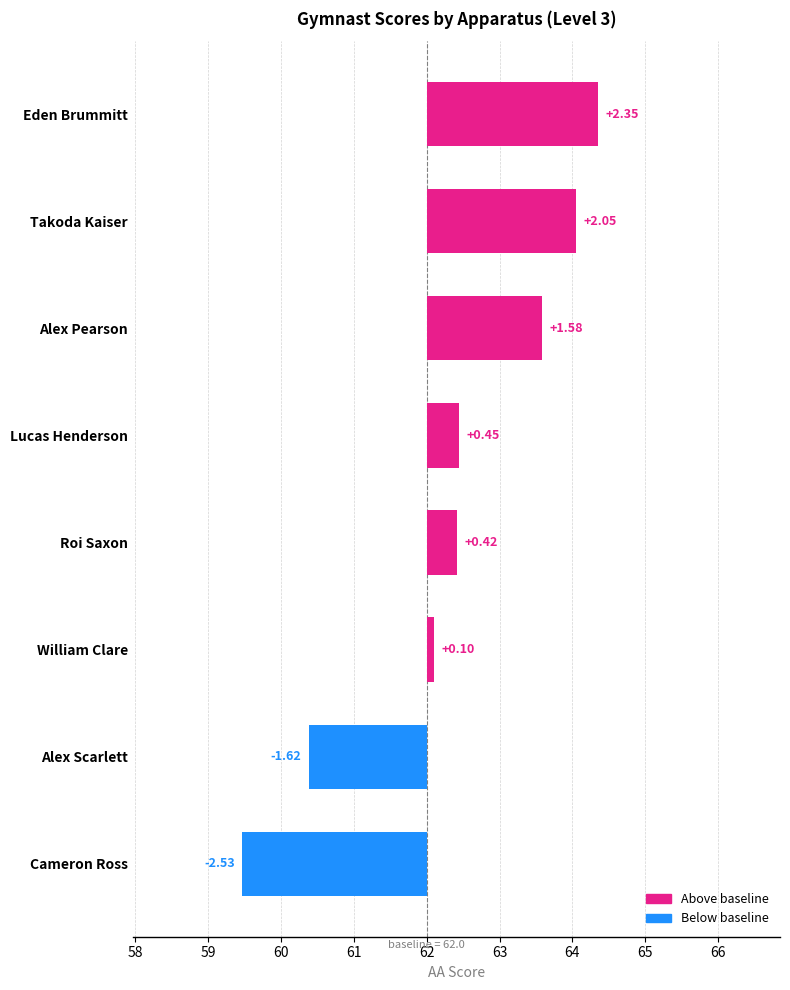

How many bars are there in each group?

6